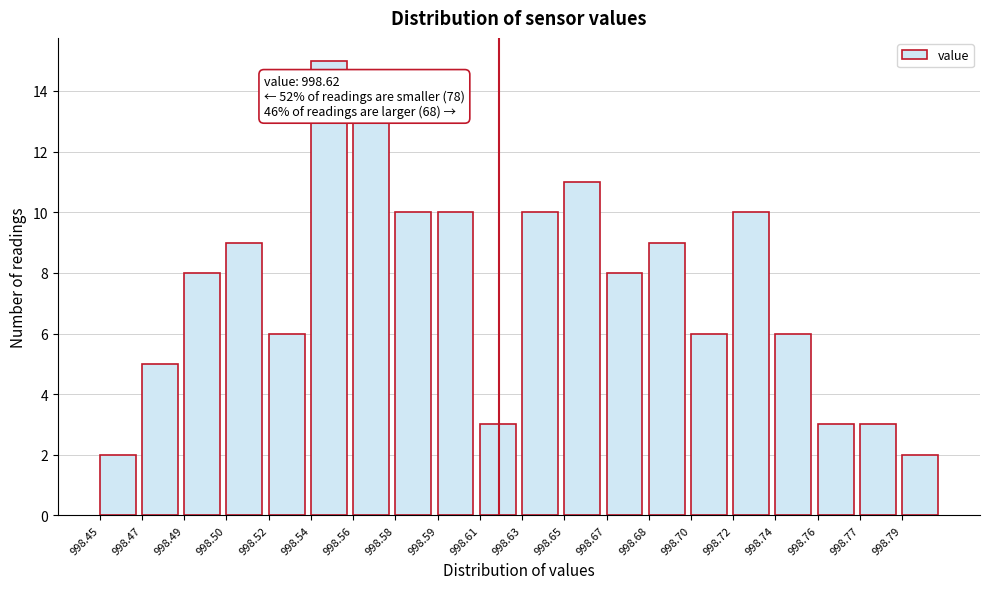

Reading left to right, what are all the values shown in this chart?

2	5	8	9	6	15	13	10	10	3	10	11	8	9	6	10	6	3	3	2